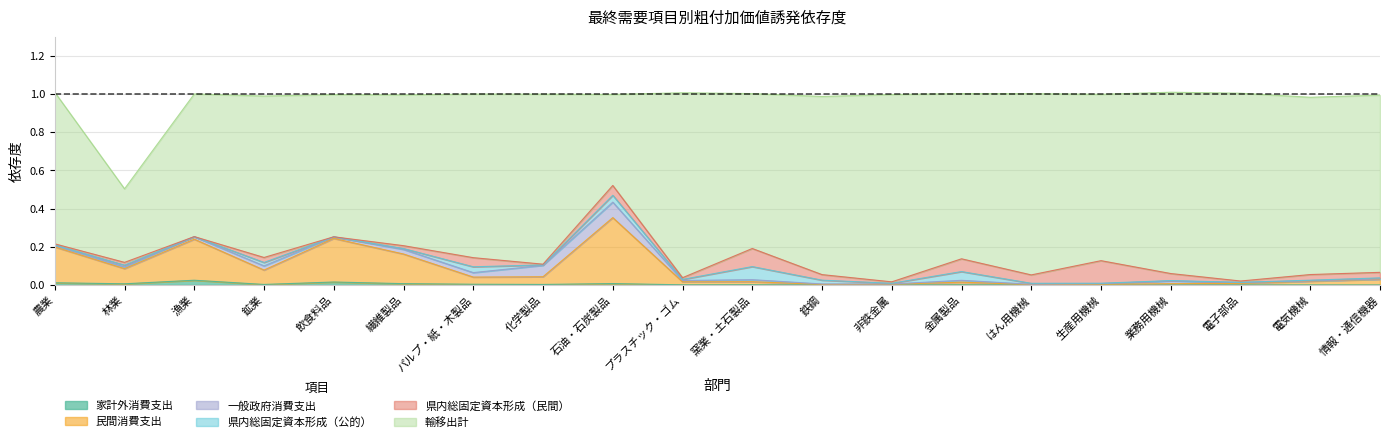

What is the total value across all series at 石油・石炭製品?

1.0